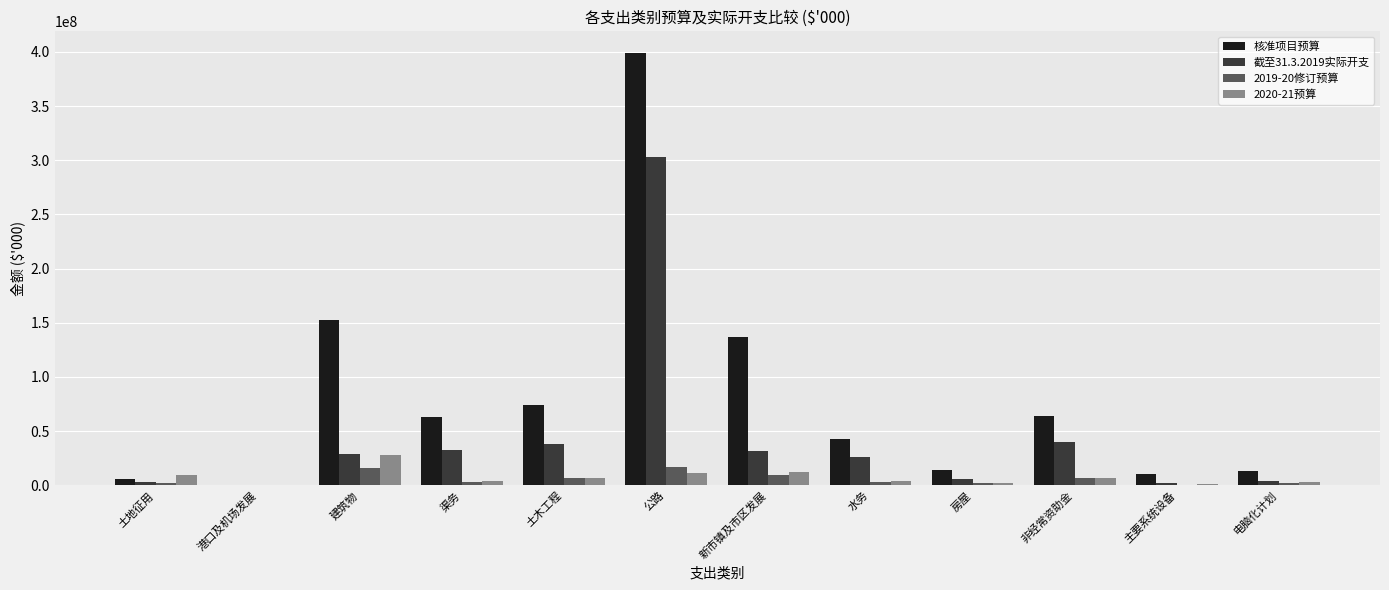

Which category has the highest value across all series?

公路